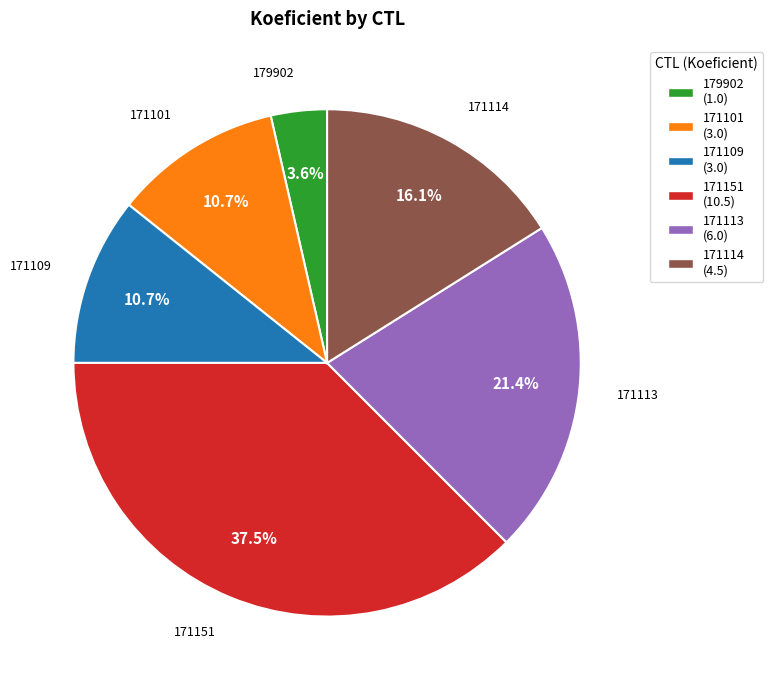

Does 179902 represent more than half of the total?

No